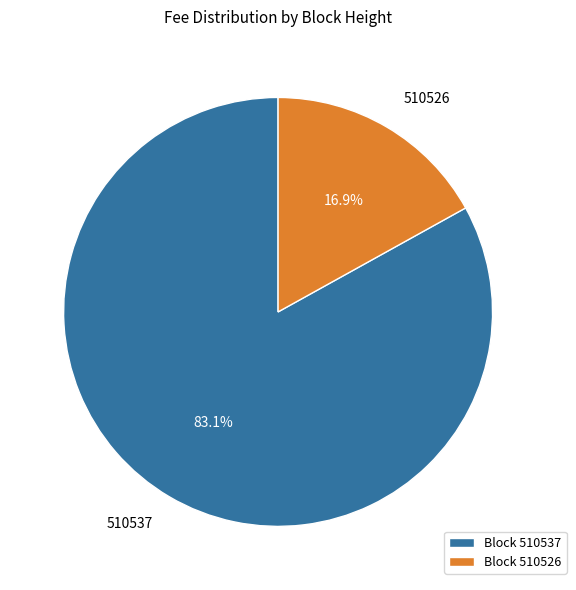

Which has a higher value, 510537 or 510526?

510537